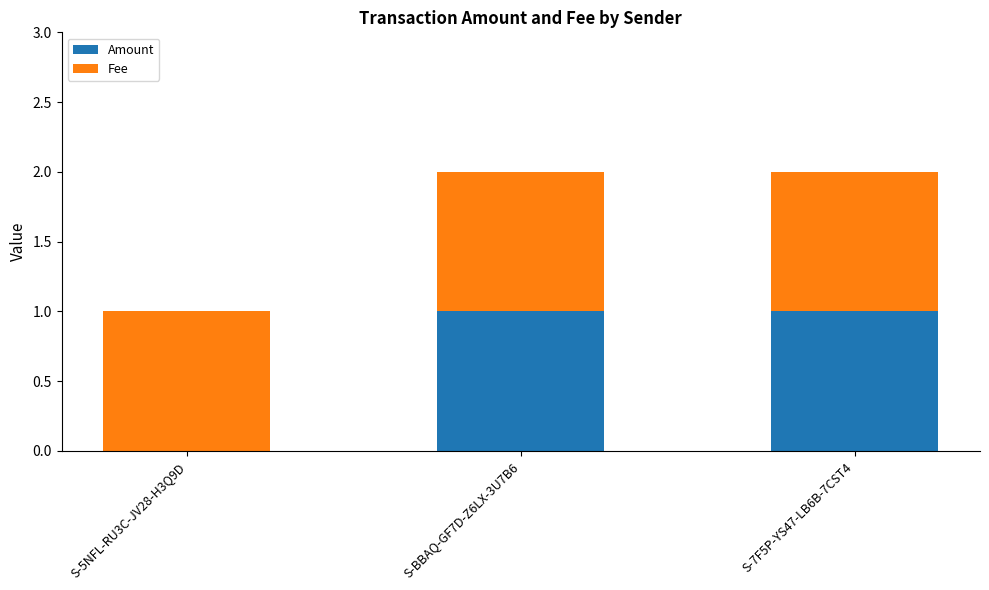

The Amount series shows 2 at S-7F5P-YS47-LB6B-7CST4. True or false?

False